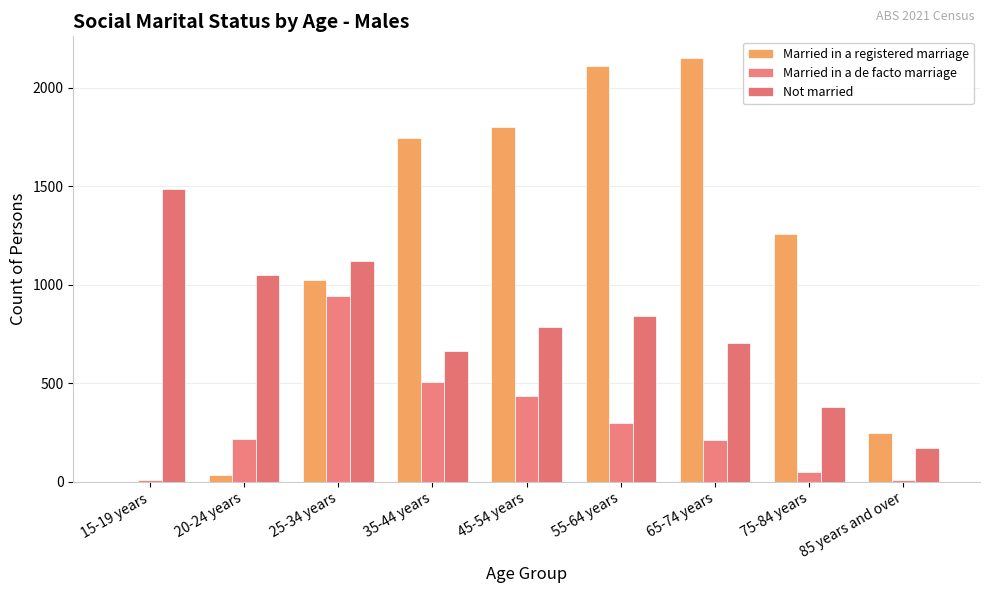

Which series has the widest spread of values?

Married in a registered marriage